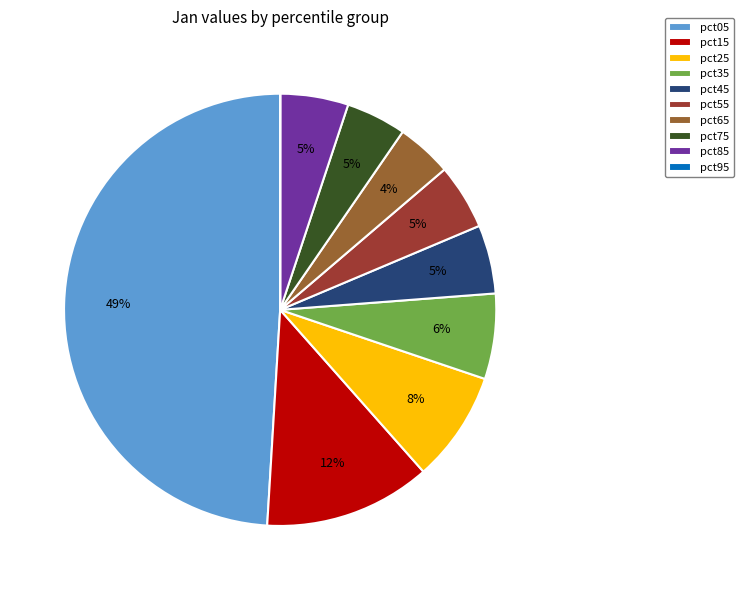

Which category has the biggest portion of the pie?

pct05